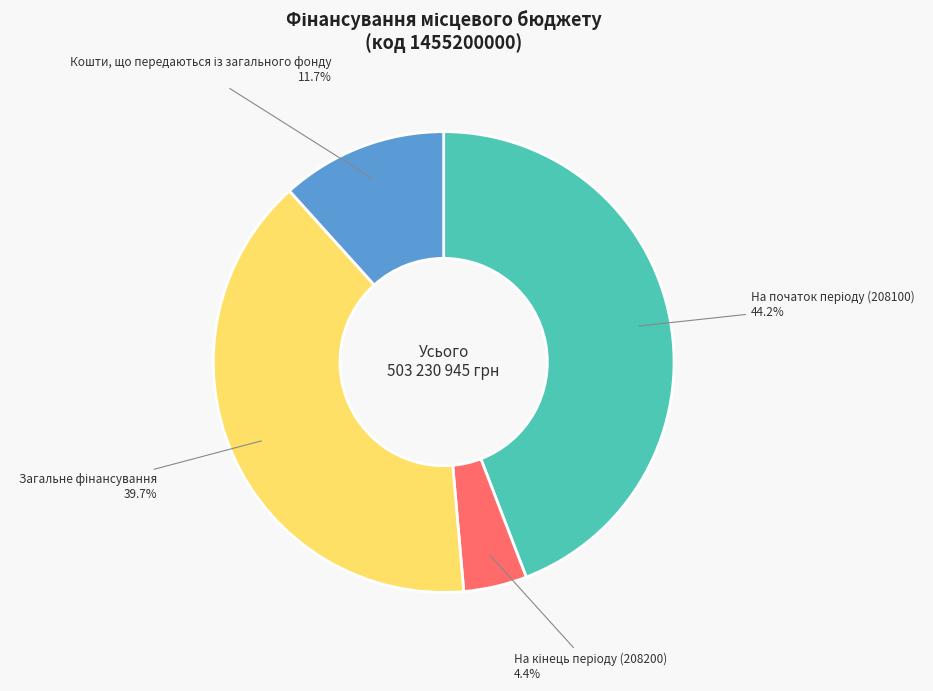

Is there a majority slice in this chart?

No